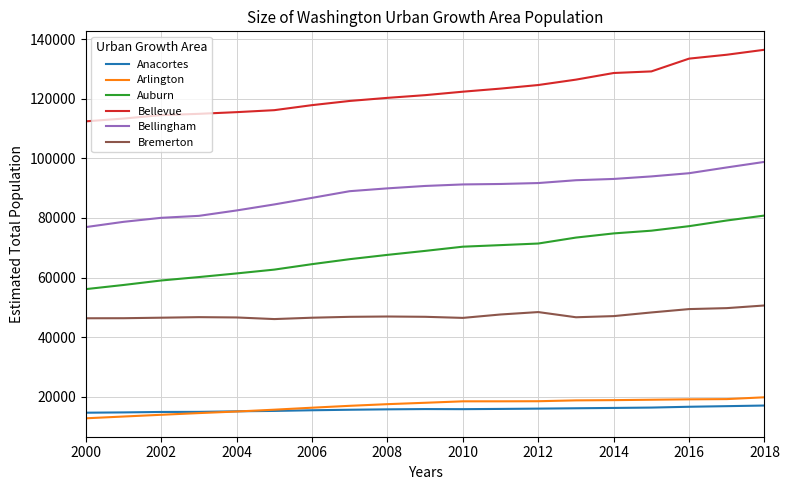

True or false: Anacortes and Bremerton intersect in this chart.

False